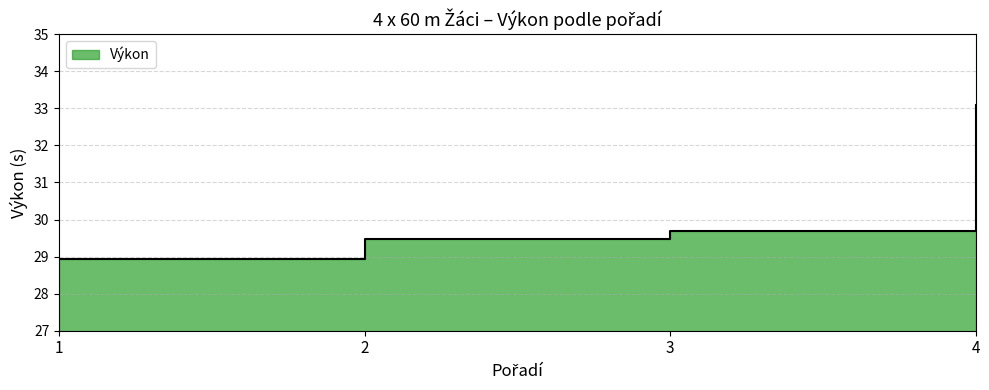

List the labels in order of value, largest first.

4, 3, 2, 1